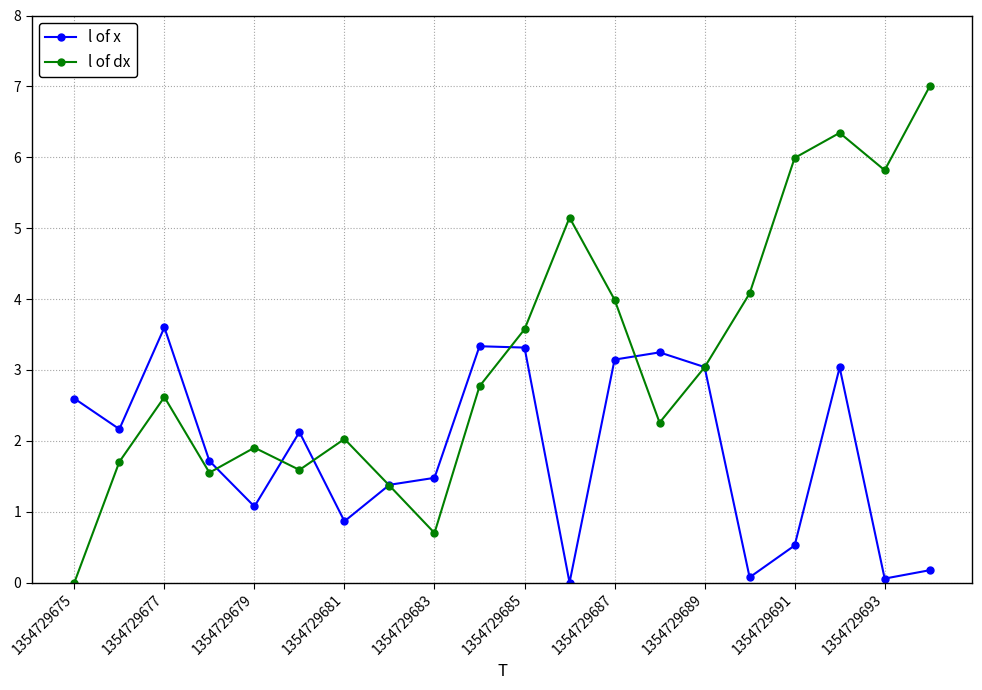

In l of dx, how many points are lower than both neighbors (excluding endpoints)?

5